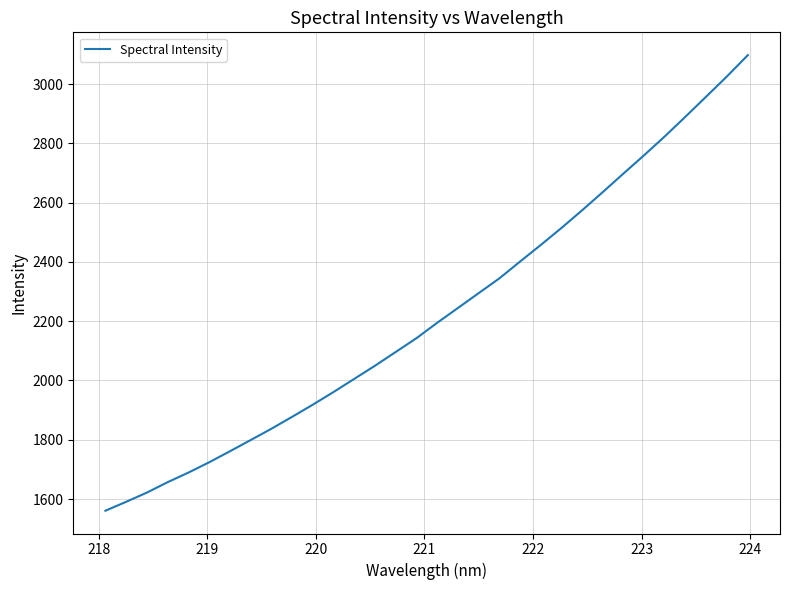

What is the maximum value shown in the chart?

3097.7